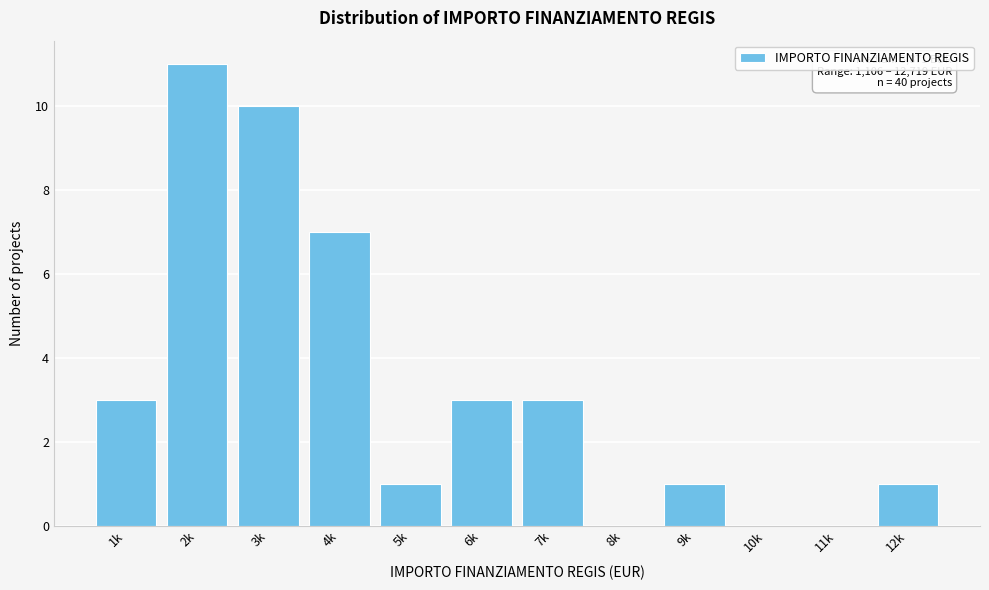

Reading right to left, extract all data points from this chart.

12k=1	11k=0	10k=0	9k=1	8k=0	7k=3	6k=3	5k=1	4k=7	3k=10	2k=11	1k=3